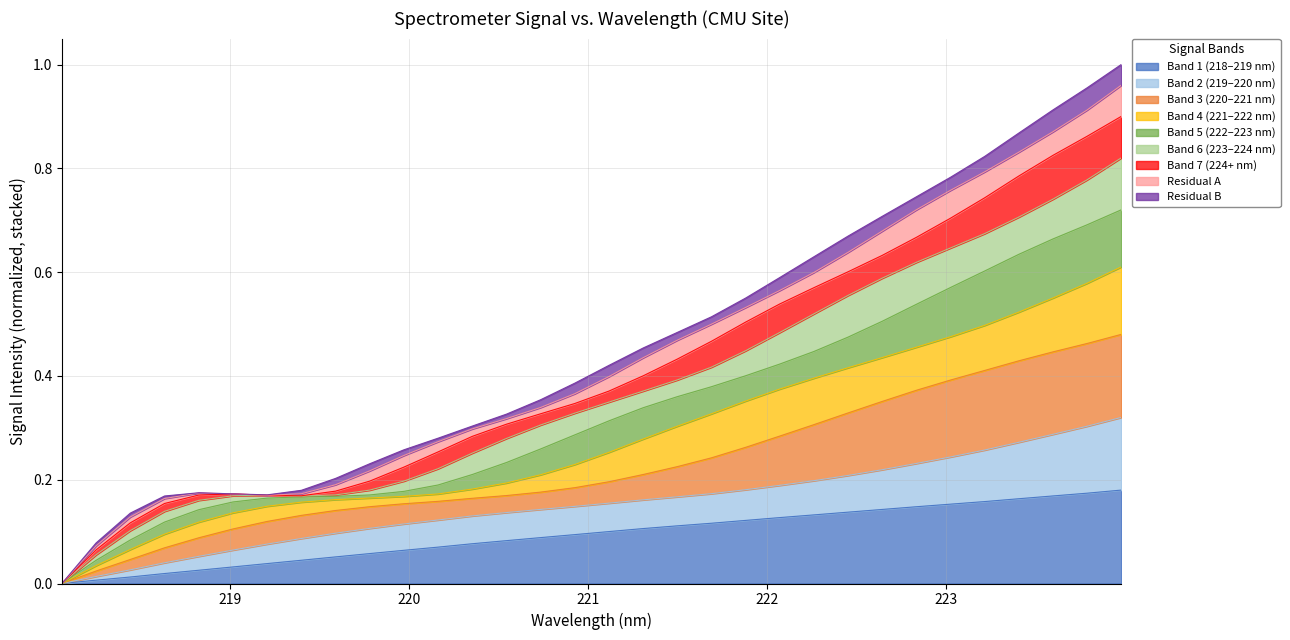

At which category does the chart reach its minimum across all series?

218.0596